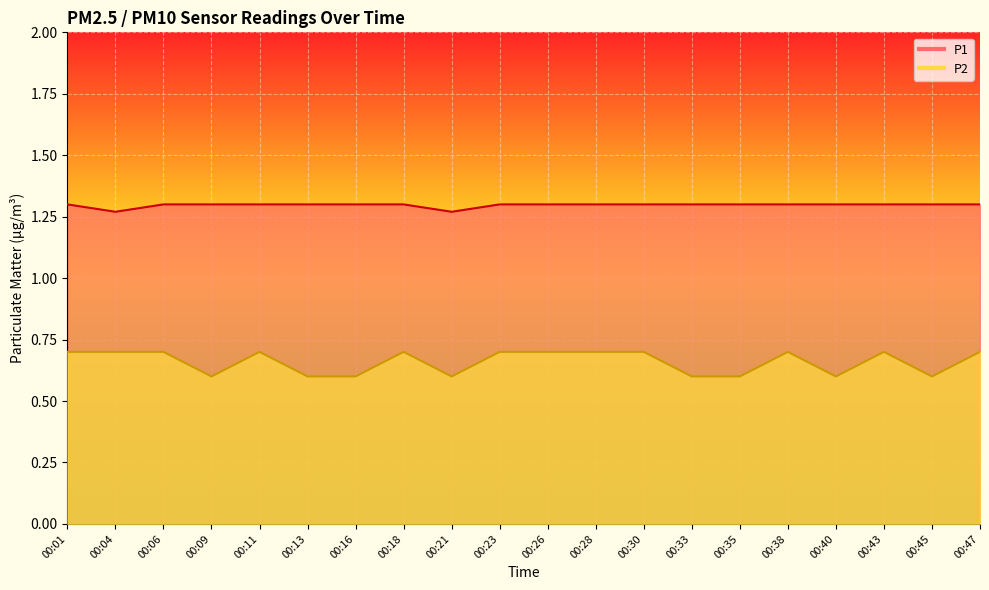

Reading left to right, list all the values displayed in this chart.

P1: 1.3	1.3	1.3	1.3	1.3	1.3	1.3	1.3	1.3	1.3	1.3	1.3	1.3	1.3	1.3	1.3	1.3	1.3	1.3	1.3
P2: 0.7	0.7	0.7	0.6	0.7	0.6	0.6	0.7	0.6	0.7	0.7	0.7	0.7	0.6	0.6	0.7	0.6	0.7	0.6	0.7